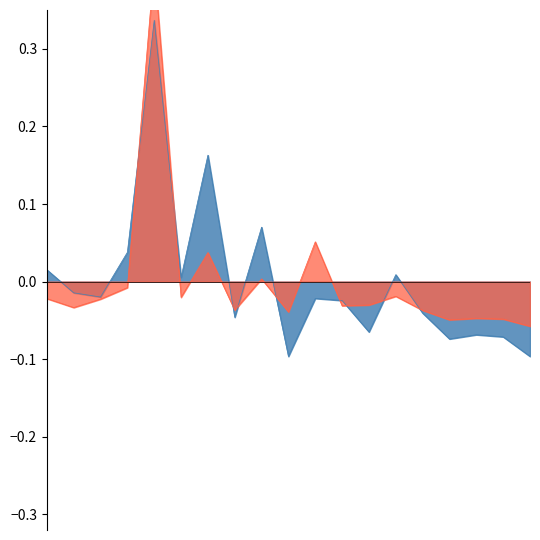

How many interior local valleys does the Total Docs. (2002) series have?

6